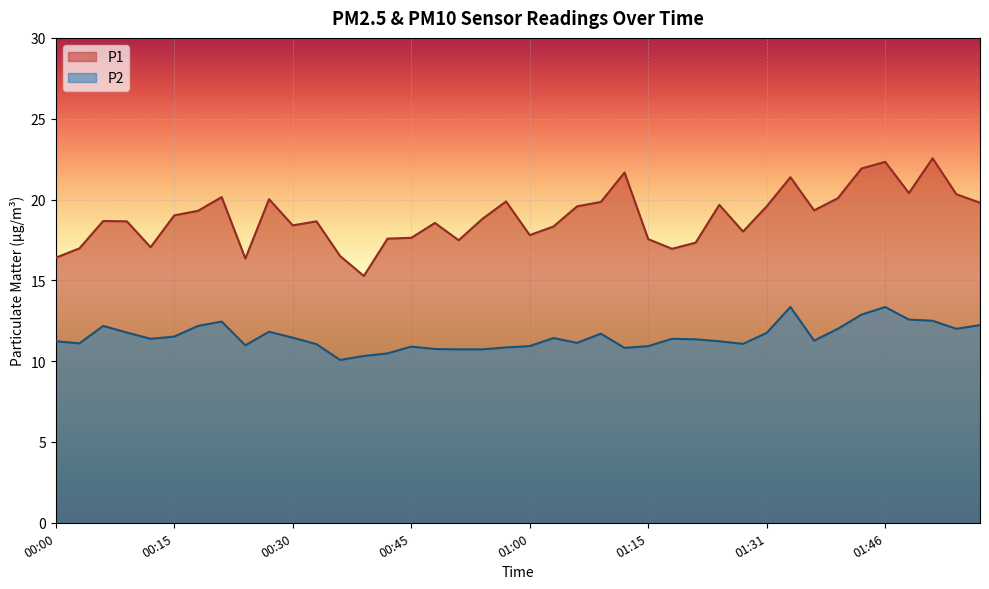

What is the difference between the P2 values at 00:03 and 01:43?

1.8